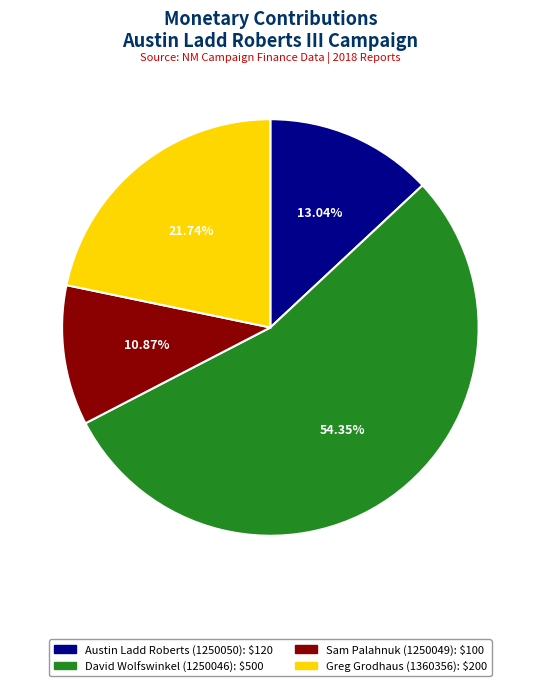

What percentage is the Sam Palahnuk (1250049) slice, to the nearest percent?

11%